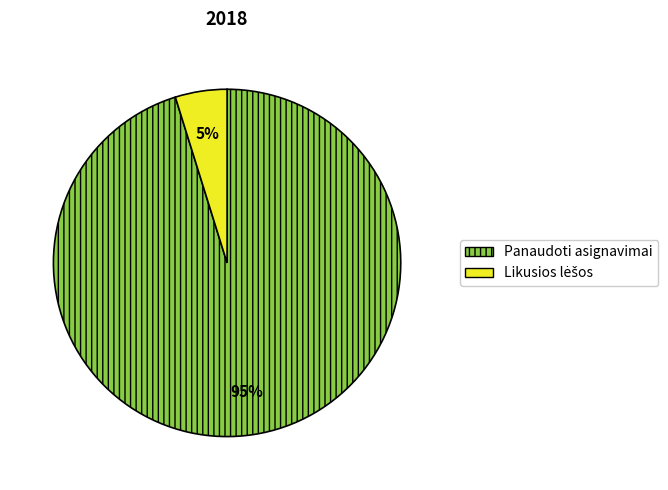

Is it true that Panaudoti asignavimai is 95% of the pie?

True